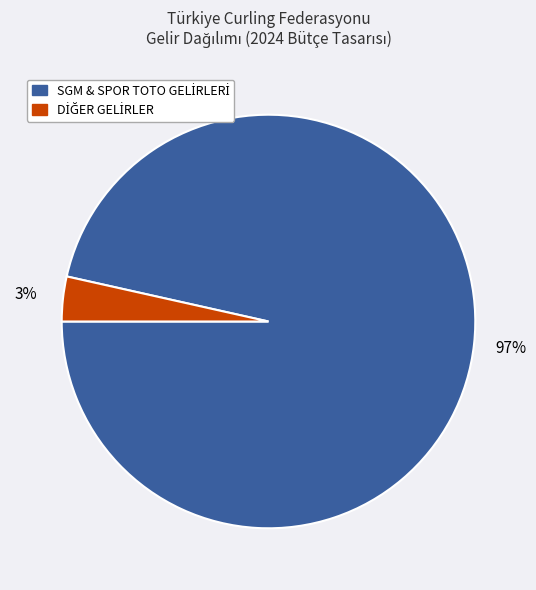

Is there any slice that represents more than half of the pie?

Yes